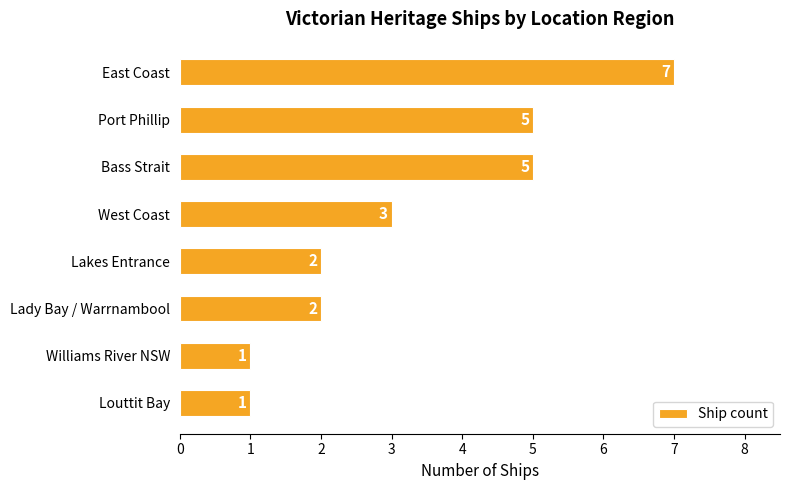

What is the value of the 6th bar from the top?

2